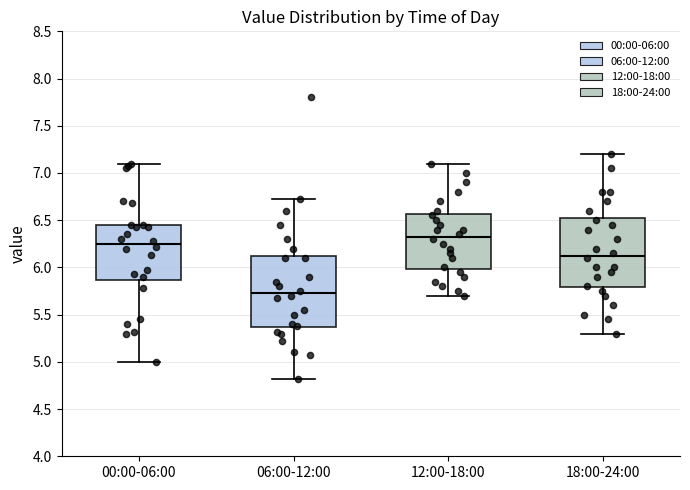

Where is the upper edge of the box for 00:00-06:00 on the y-axis? The values are not printed on the chart, so give them approximately, as read against the axis.

6.45